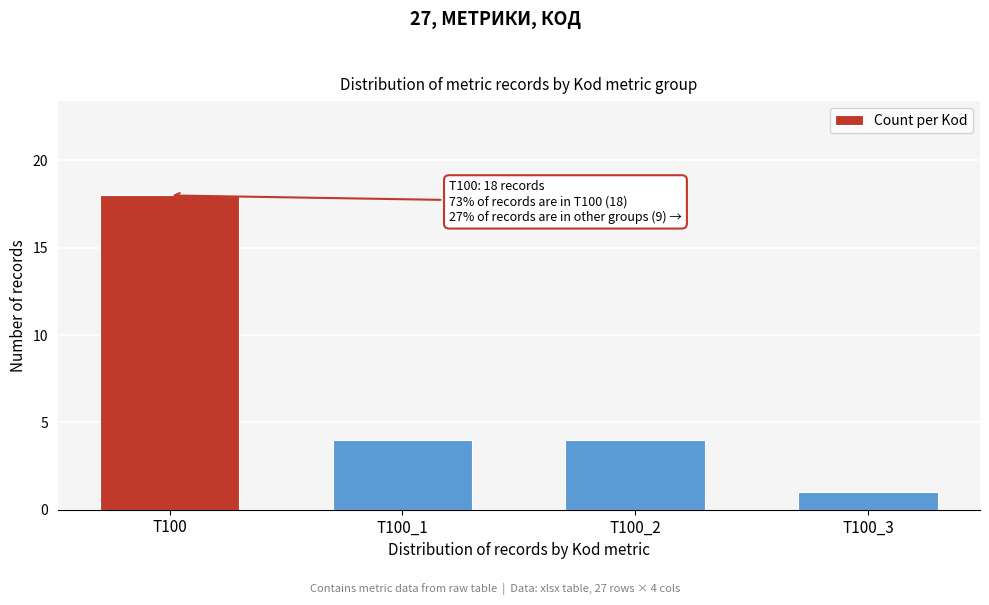

Reading left to right, extract all data points from this chart.

18	4	4	1